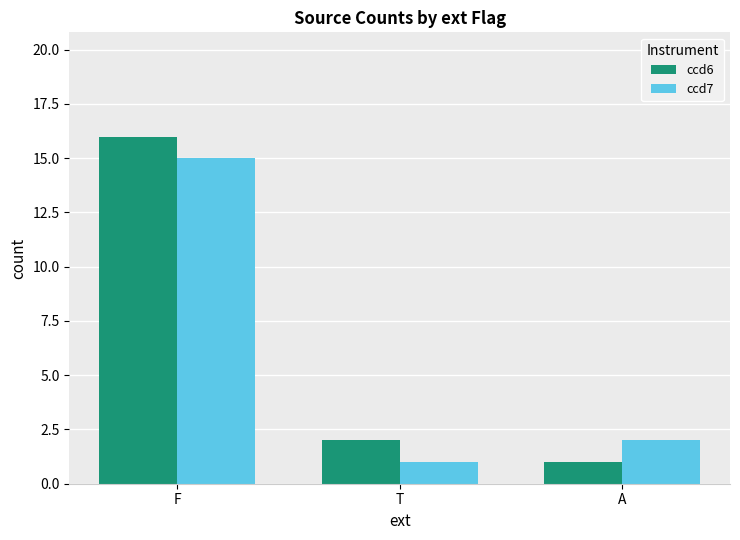

What are all the series names shown in the legend?

ccd6, ccd7